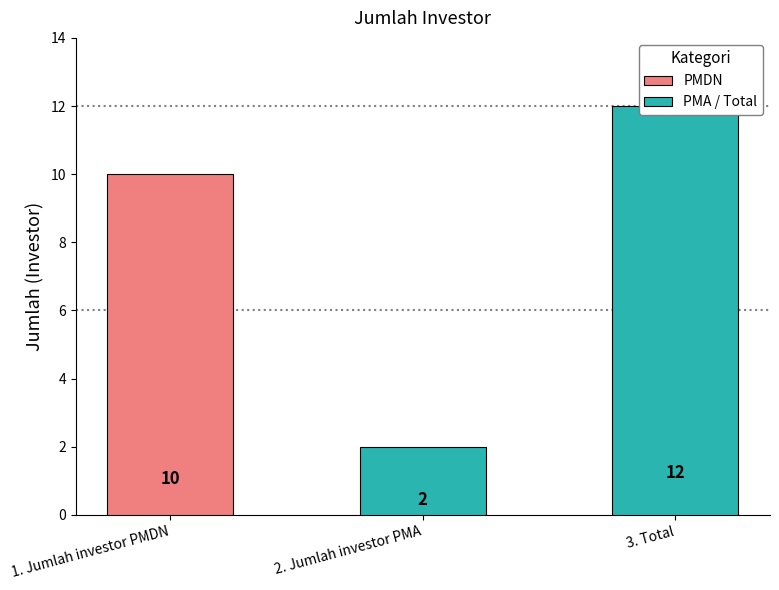

What is the difference between the maximum and second lowest values?

2